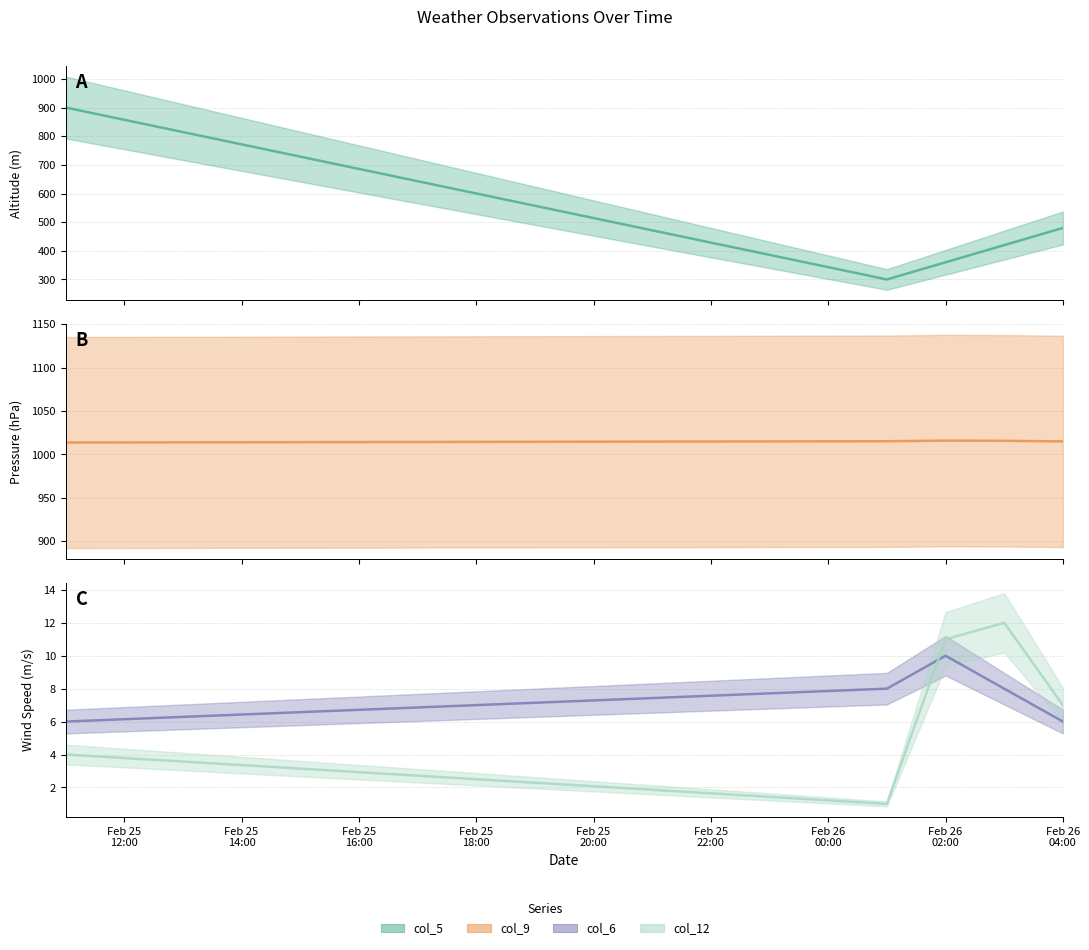

What is the lowest value of the col_12 (col_12) series?

1.0